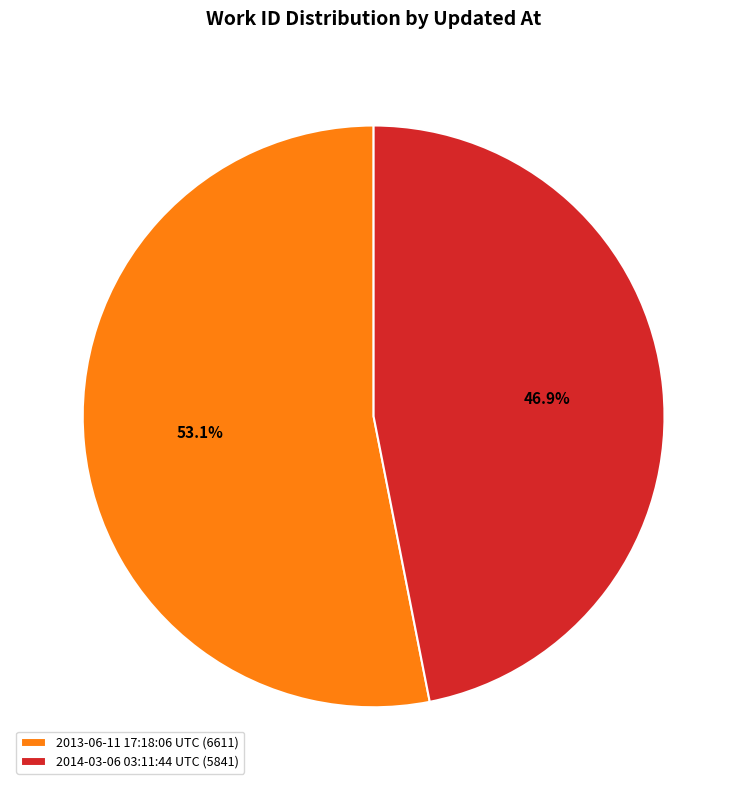

What is the ratio of the value at 2014-03-06 03:11:44 UTC to the value at 2013-06-11 17:18:06 UTC?

0.9